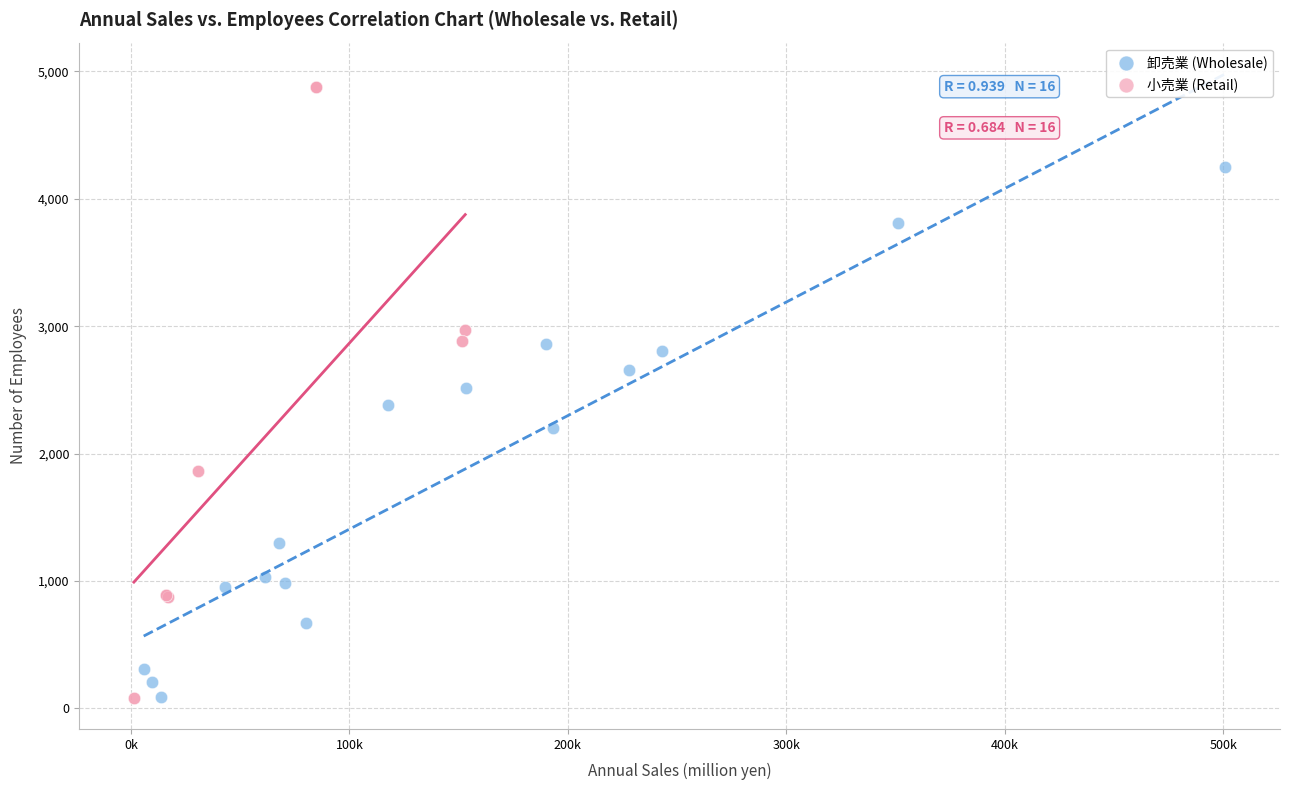

Which series has the largest Y range (max minus min)?

小売業 (Retail)